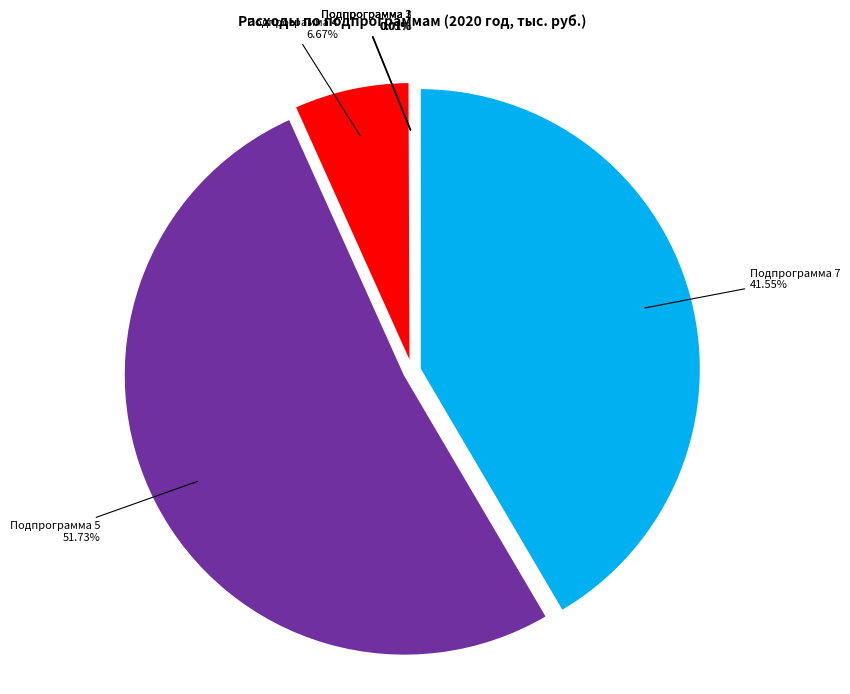

Which category has the biggest portion of the pie?

Подпрограмма 5